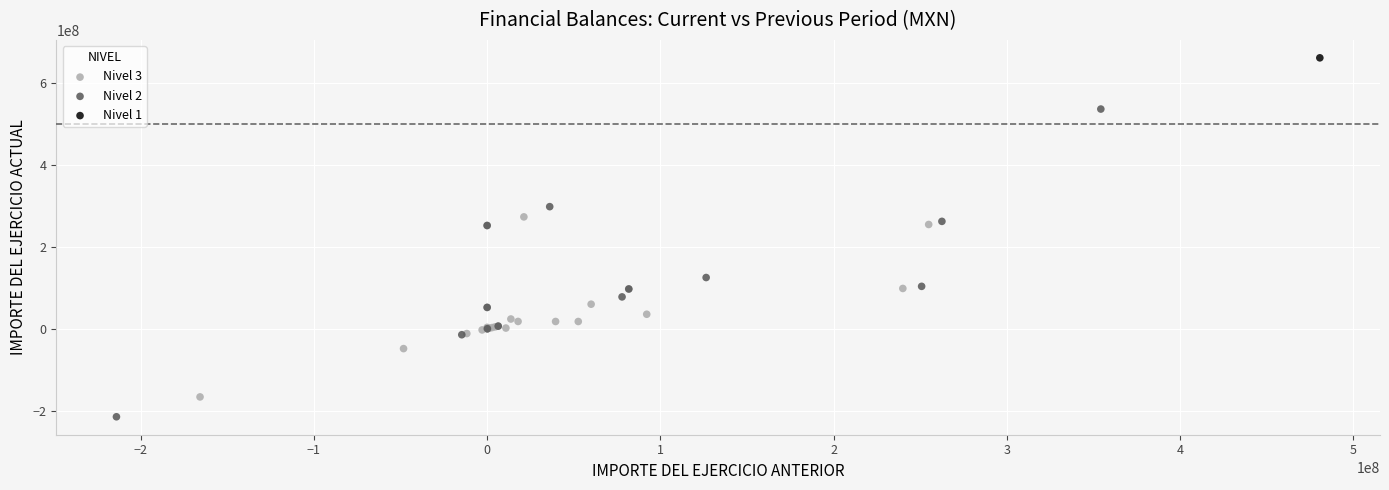

What are all the series names shown in the legend?

Nivel 3, Nivel 2, Nivel 1